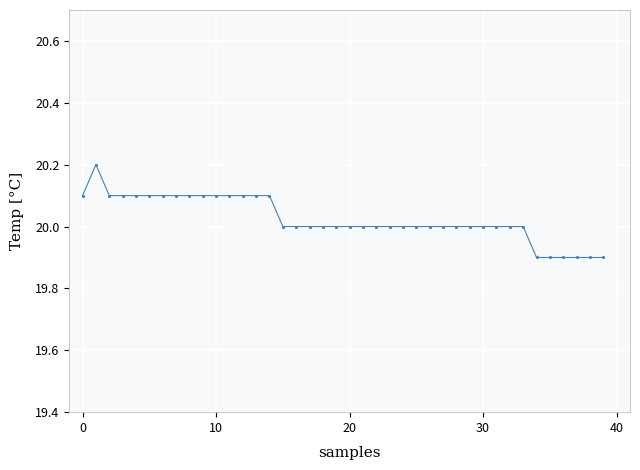

What is the value of the 20th point from the left?

20.0